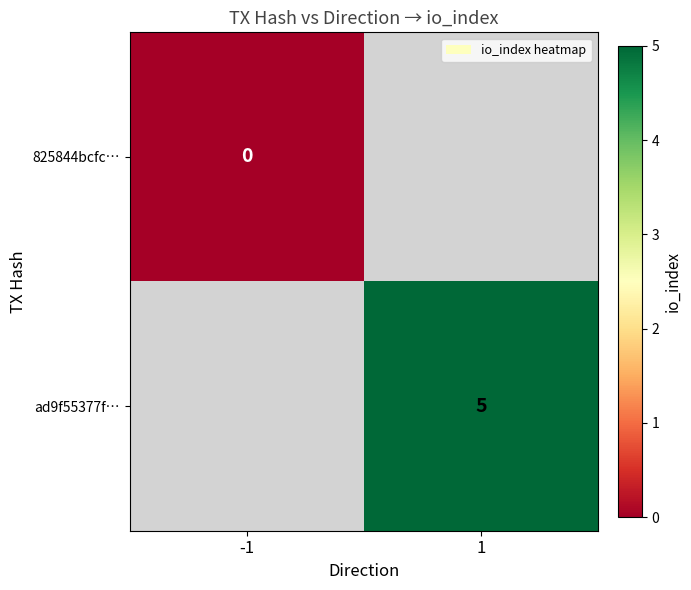

The value of ad9f55377f… at 1 is 5. True or false?

True